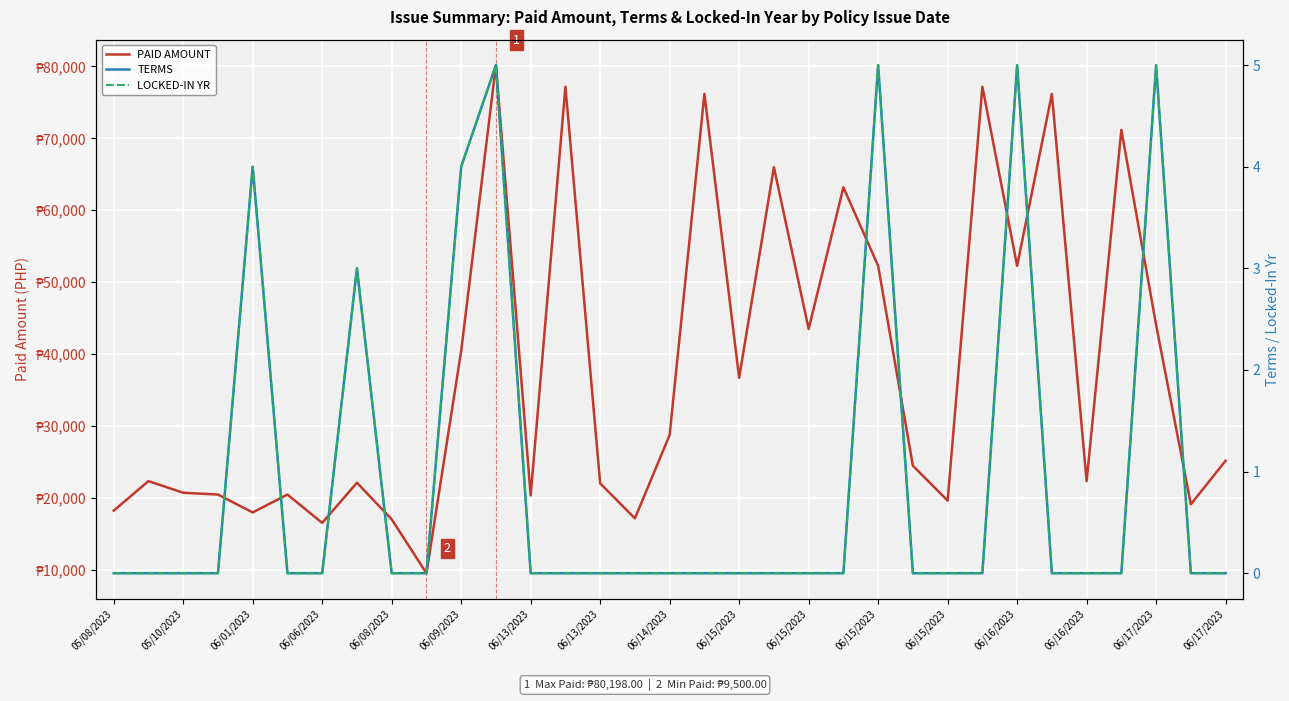

What is the difference between the highest and lowest values at 05/08/2023?

18202.9